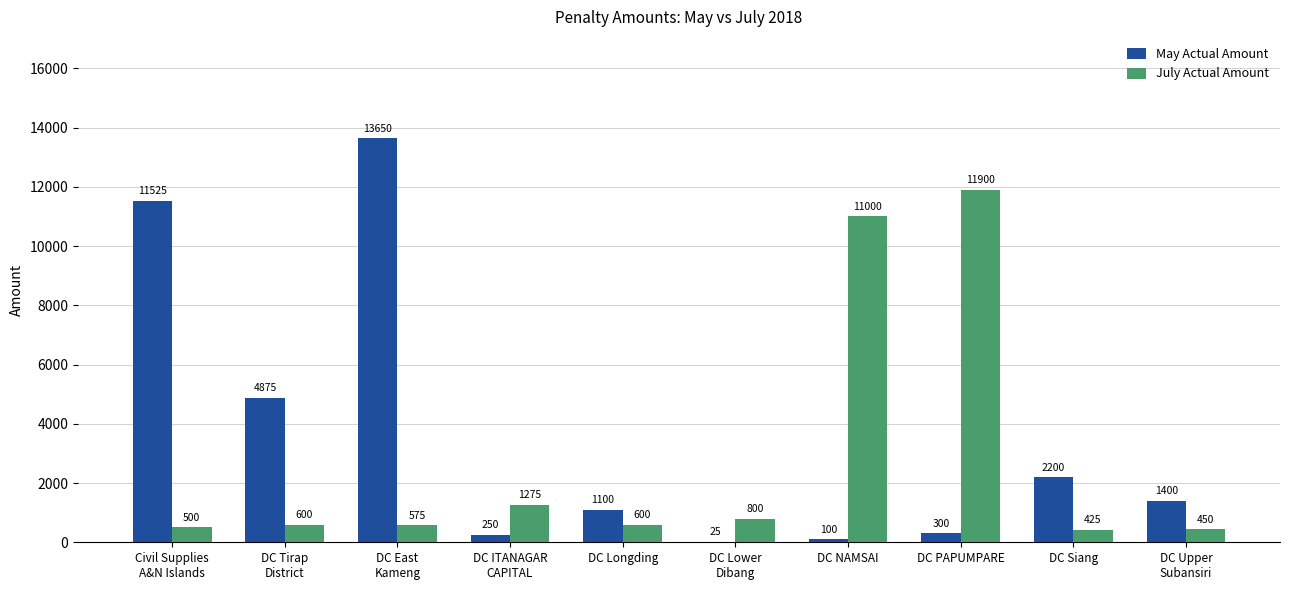

Is the value of July Actual Amount at DC NAMSAI greater than the value of May Actual Amount at DC PAPUMPARE?

Yes